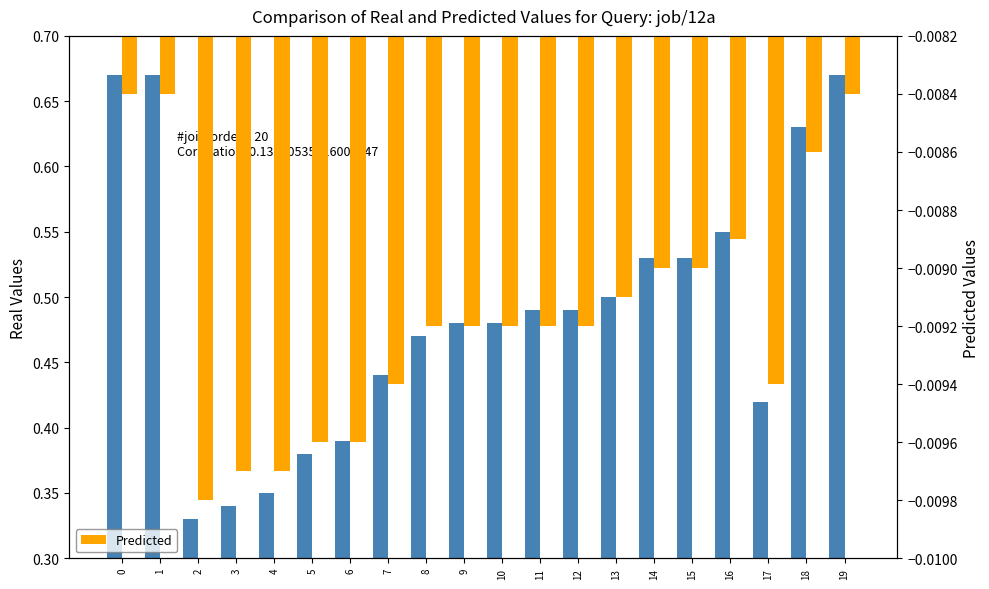

Reading left to right, list all the values displayed in this chart.

Real Values: 0.7	0.7	0.3	0.3	0.3	0.4	0.4	0.4	0.5	0.5	0.5	0.5	0.5	0.5	0.5	0.5	0.6	0.4	0.6	0.7
Predicted: -0.0	-0.0	-0.0	-0.0	-0.0	-0.0	-0.0	-0.0	-0.0	-0.0	-0.0	-0.0	-0.0	-0.0	-0.0	-0.0	-0.0	-0.0	-0.0	-0.0